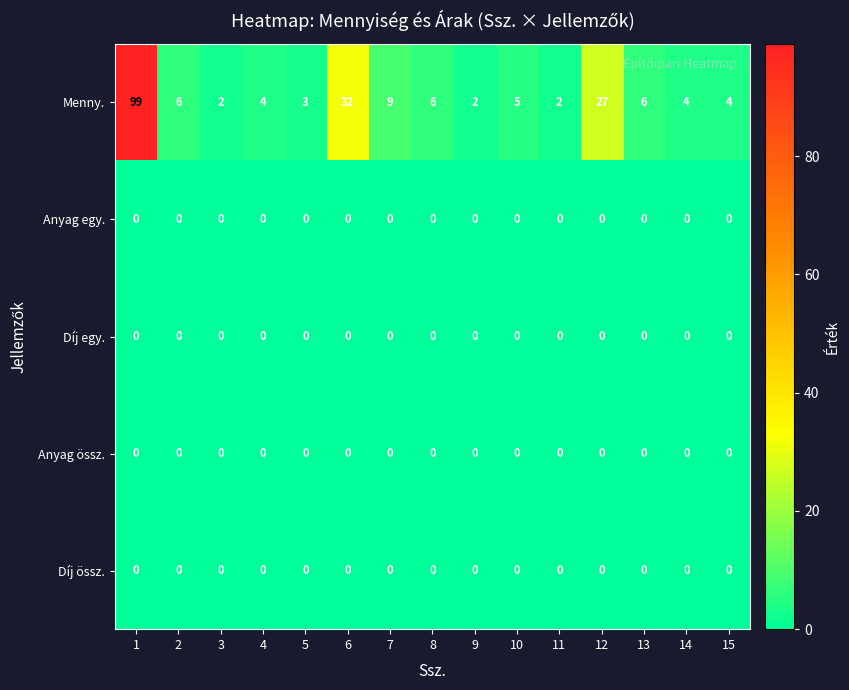

How many distinct data groups are displayed?

5